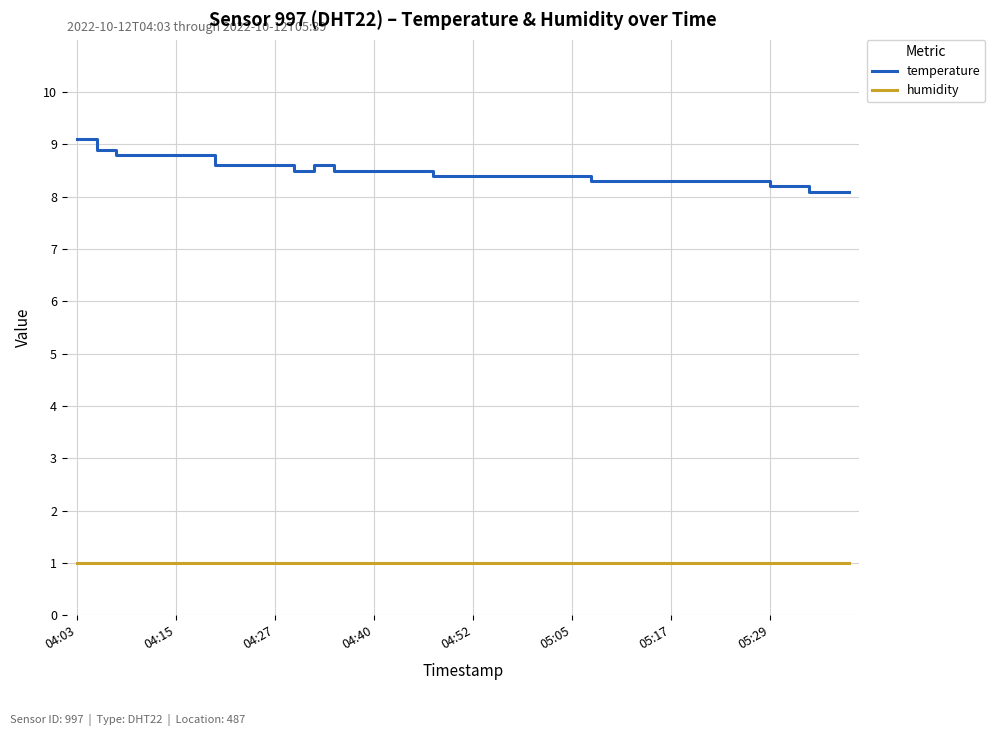

What is the smallest value displayed?

1.0